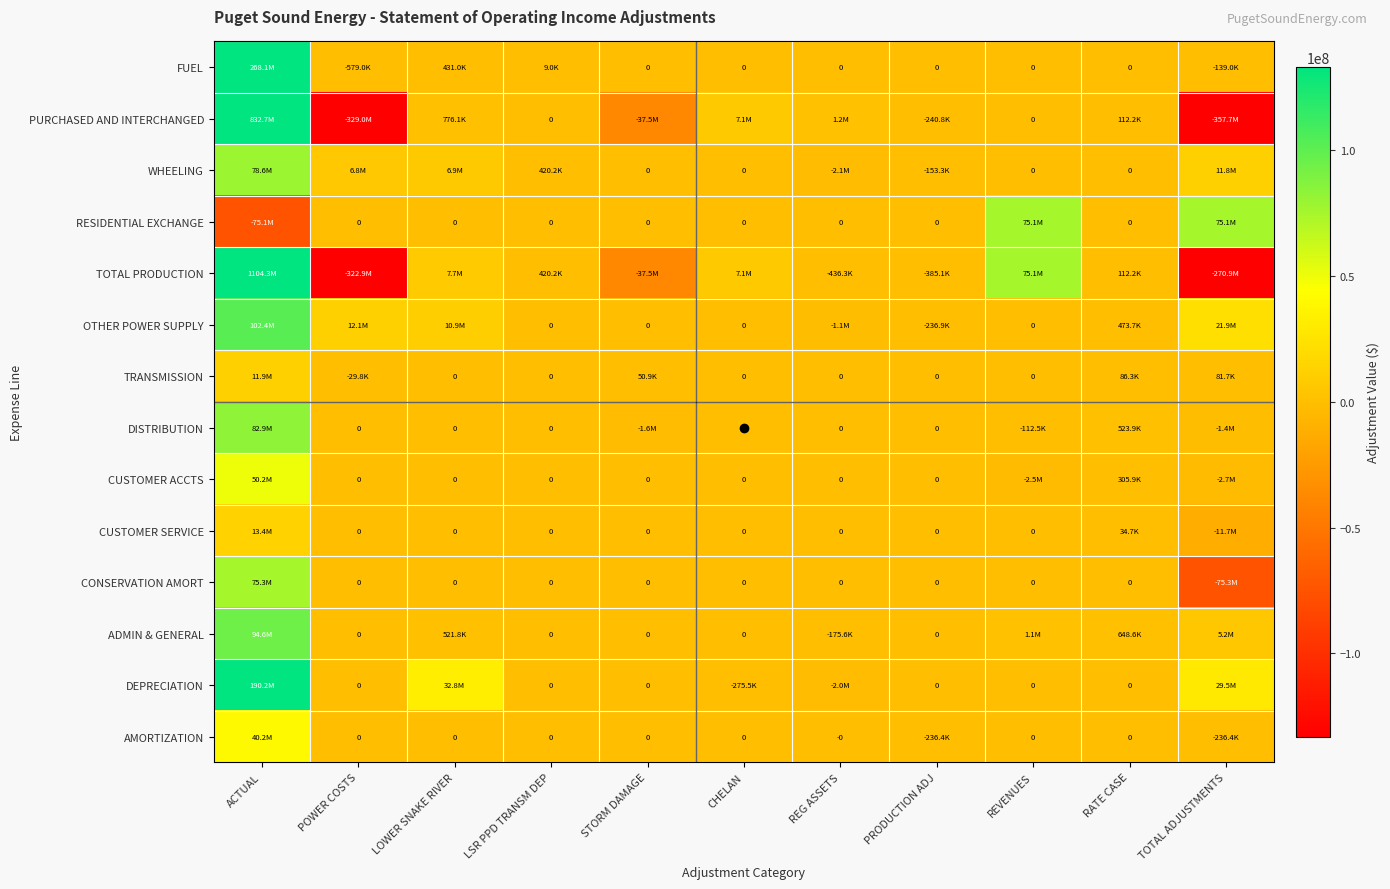

How many data points in AMORTIZATION are less than 0?

3